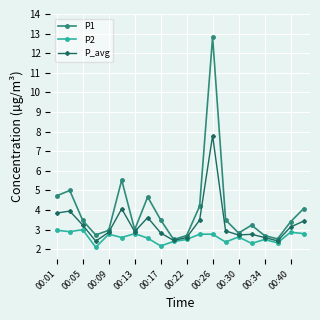

Which series has the largest range (max minus min)?

P1